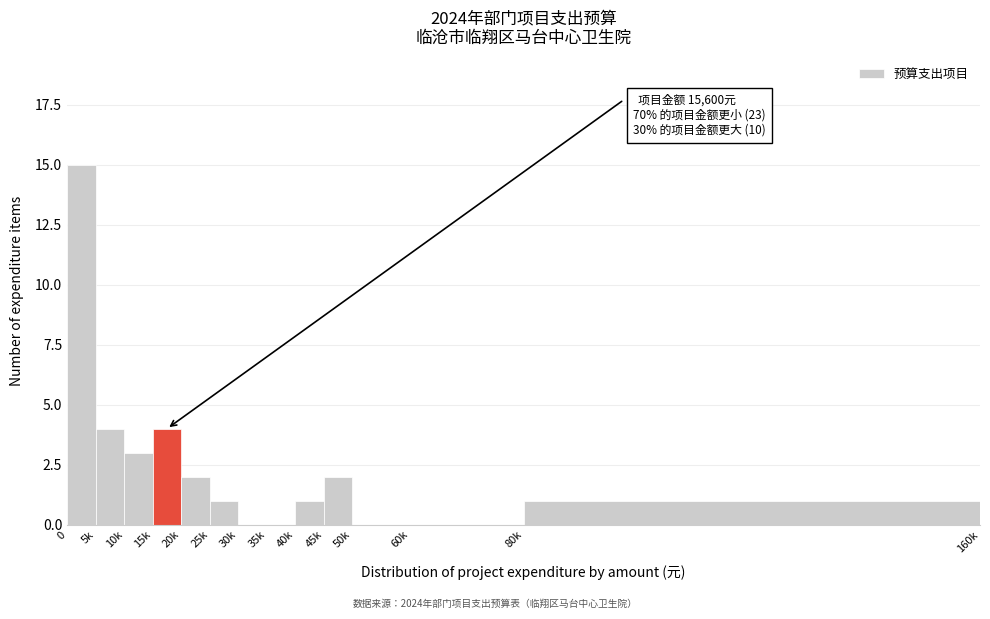

Reading left to right, transcribe all the data shown in this chart.

0=15	5k=4	10k=3	15k=4	20k=2	25k=1	30k=0	35k=0	40k=1	45k=2	50k=0	60k=0	80k=1